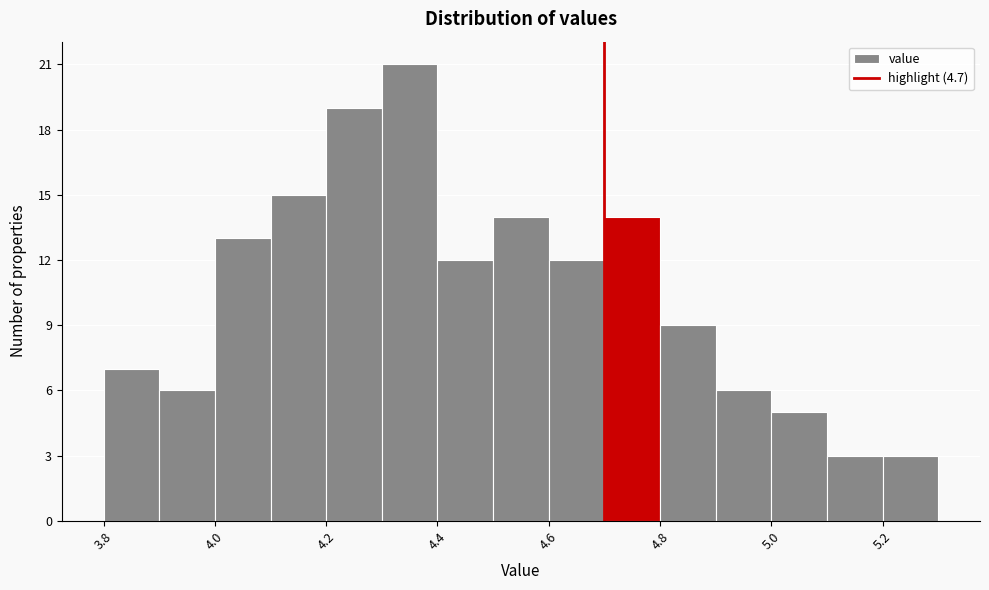

Which range on the x-axis has the tallest bar?

4.3 to 4.4